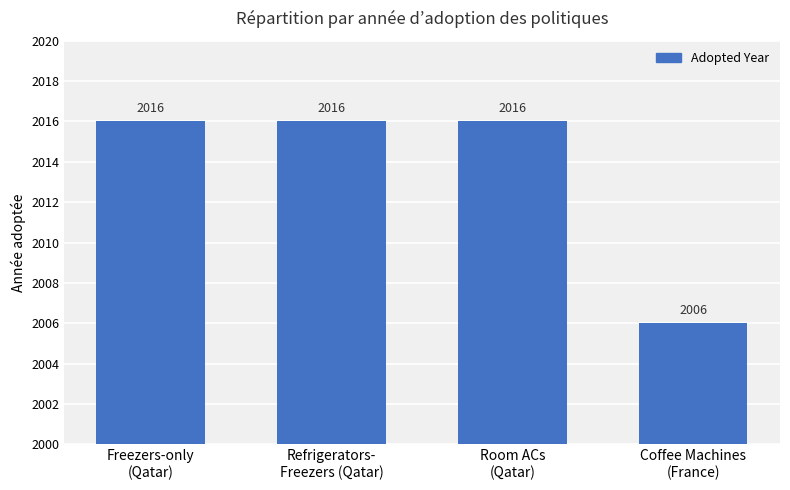

What is the approximate value at Refrigerators-
Freezers (Qatar)?

2016